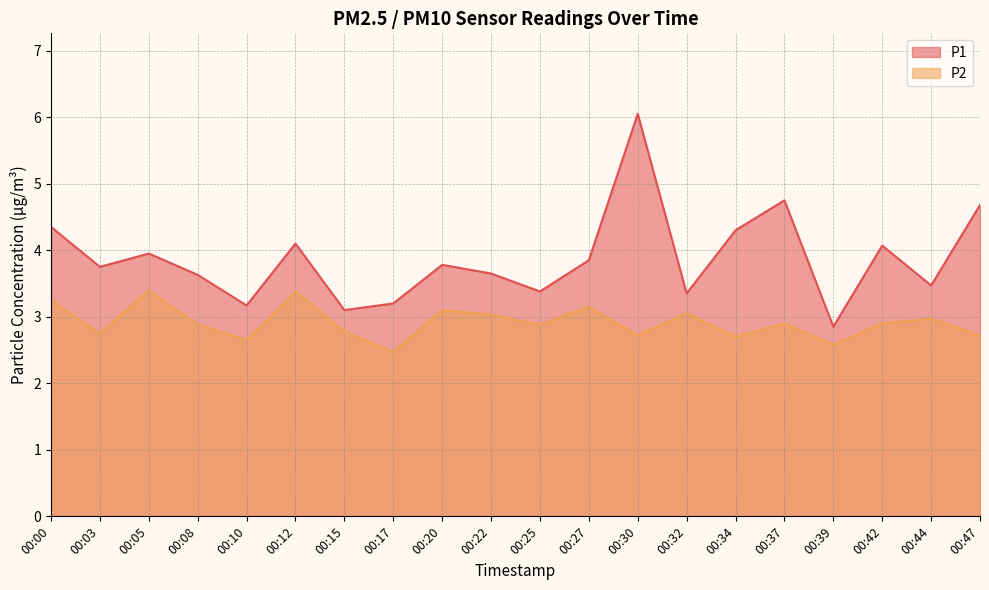

Rank the categories by P2 value from lowest to highest.

00:17, 00:39, 00:10, 00:34, 00:30, 00:47, 00:03, 00:15, 00:08, 00:25, 00:37, 00:42, 00:44, 00:22, 00:32, 00:20, 00:27, 00:00, 00:12, 00:05